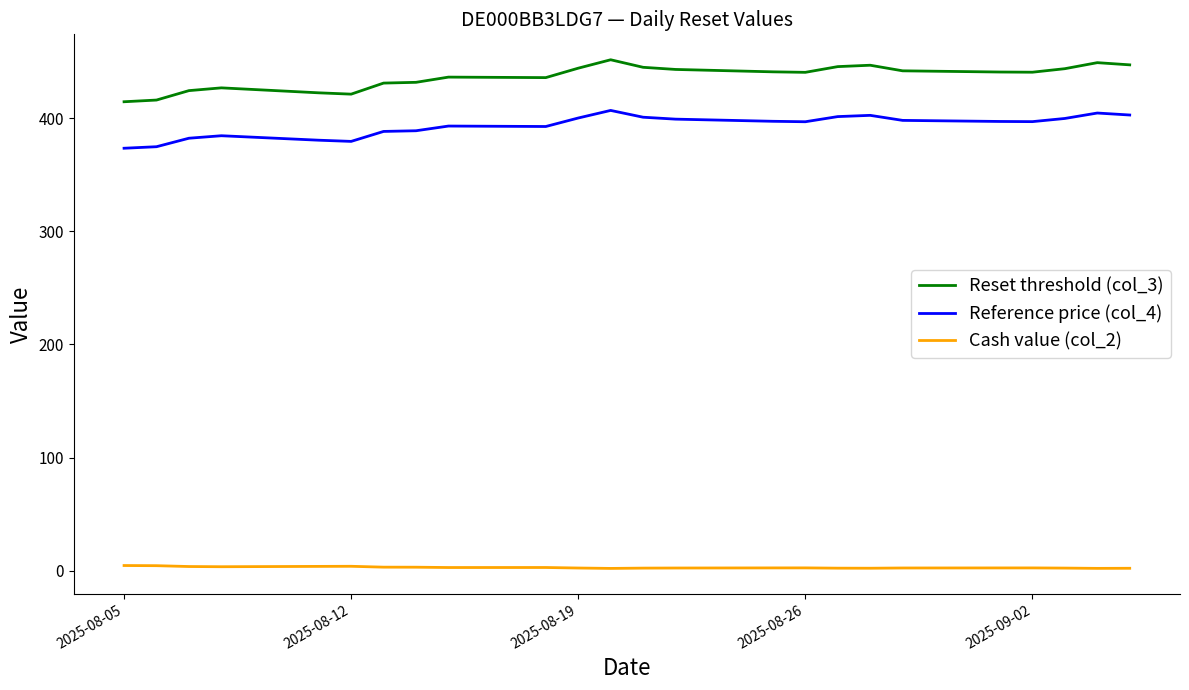

True or false: Reference price (col_4) and Reset threshold (col_3) cross at least once.

False